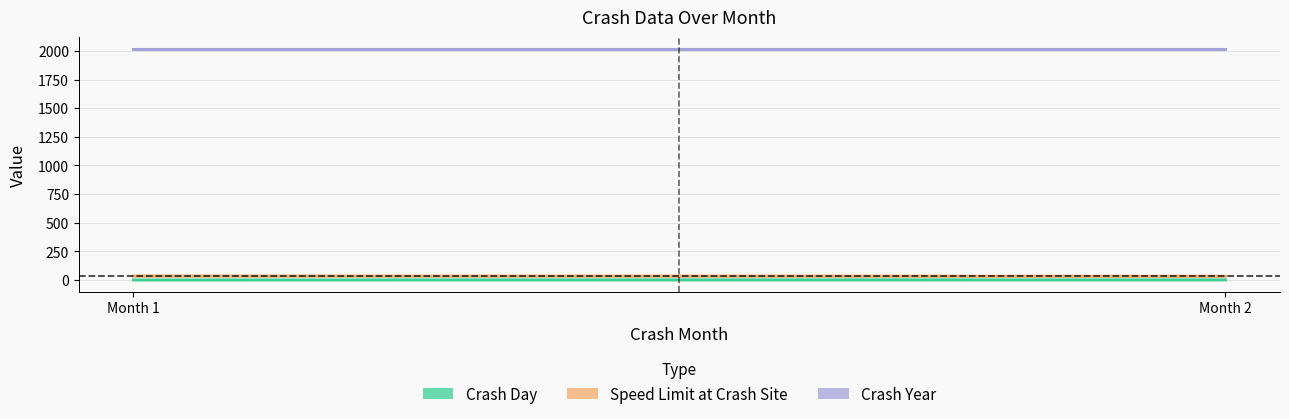

True or false: Crash Year and Speed Limit at Crash Site cross at least once.

False